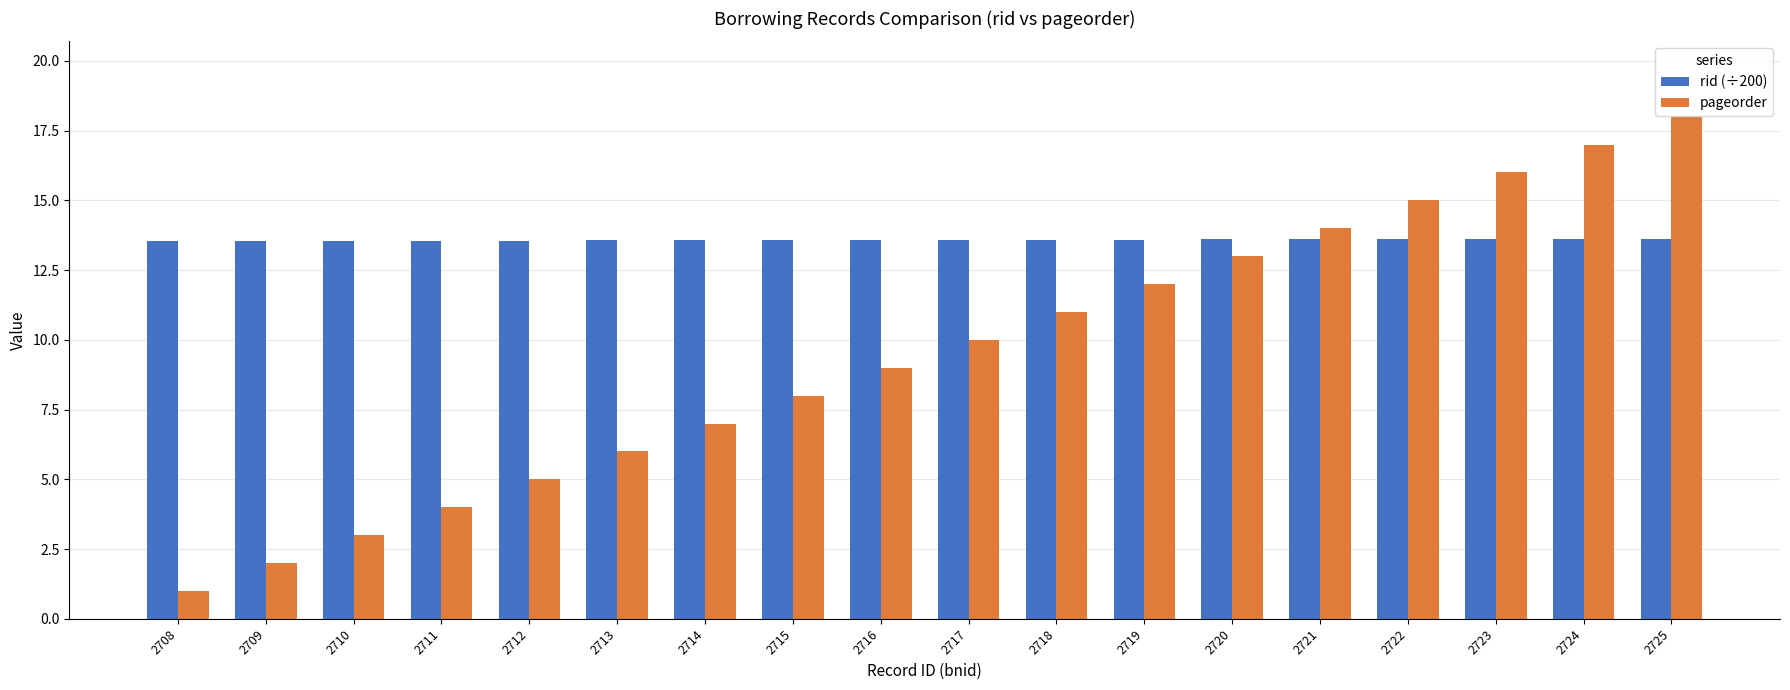

Is the value of rid (÷200) at 2723 greater than the value of pageorder at 2713?

Yes